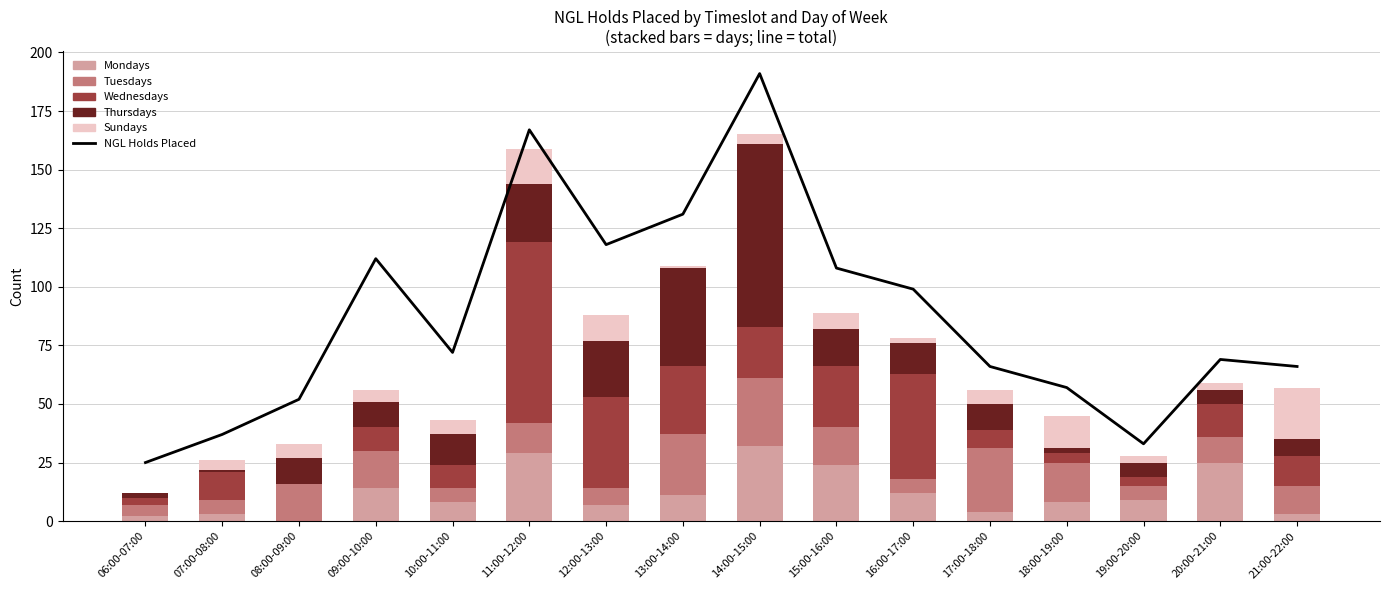

At which label is Thursdays closest to 39?

13:00-14:00